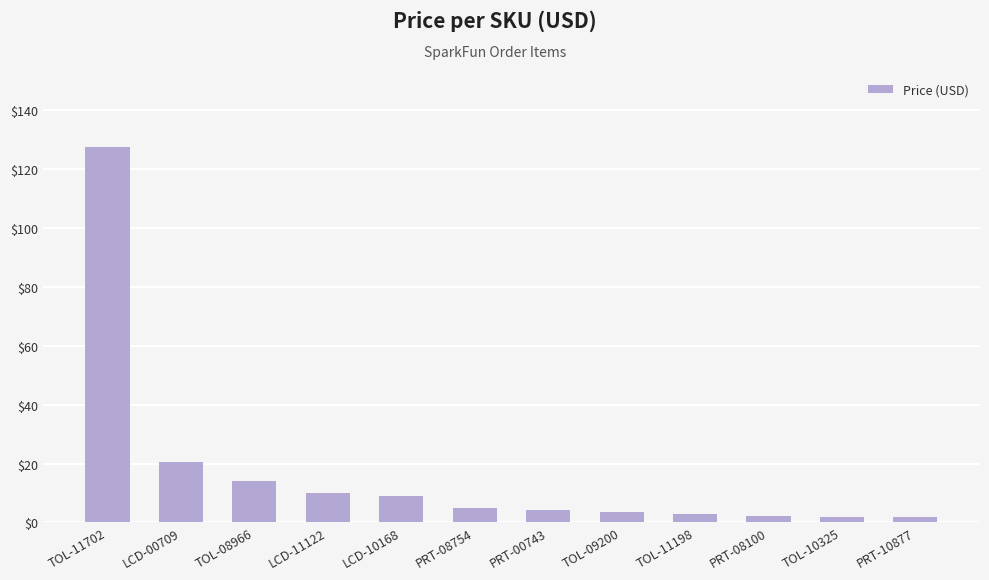

Which label corresponds to the largest value in the chart?

TOL-11702